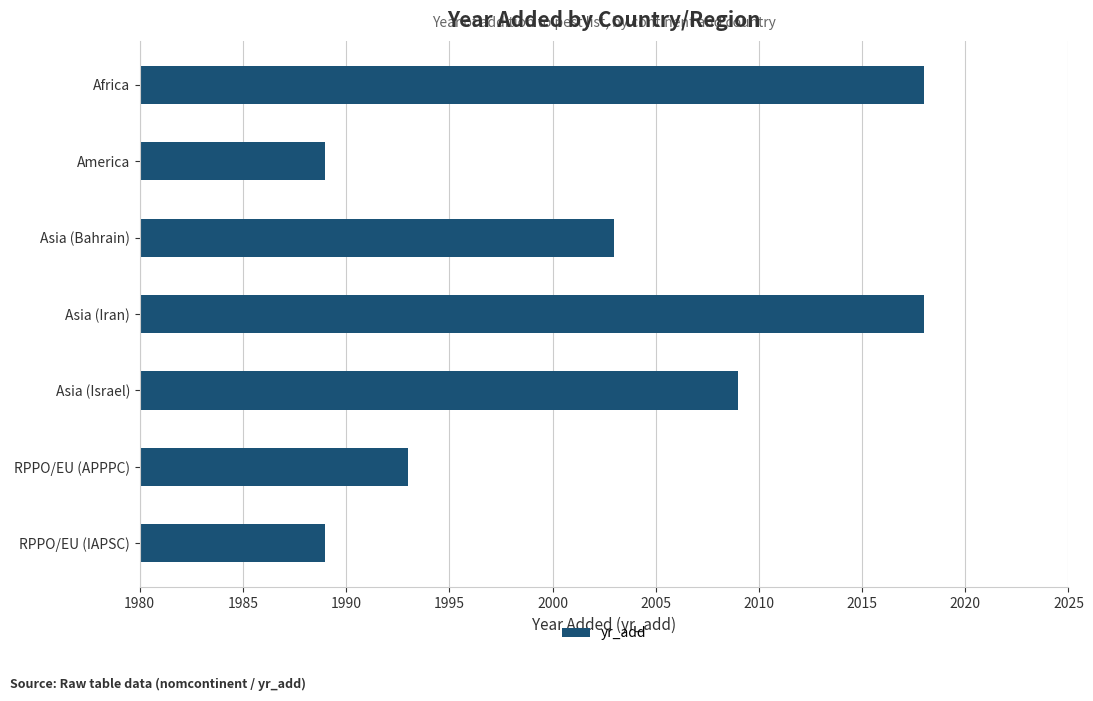

Reading top to bottom, transcribe all the data shown in this chart.

2018	1989	2003	2018	2009	1993	1989